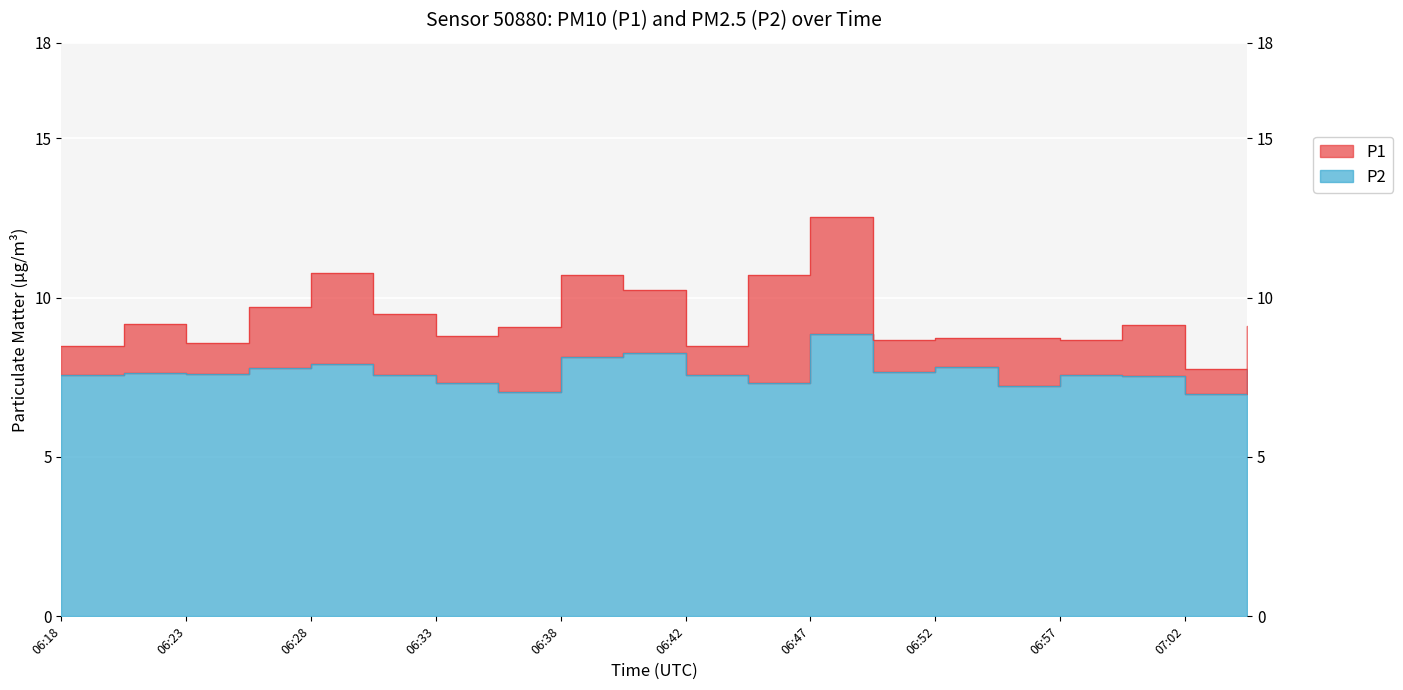

Rank the series by their maximum value, from lowest to highest.

P2, P1